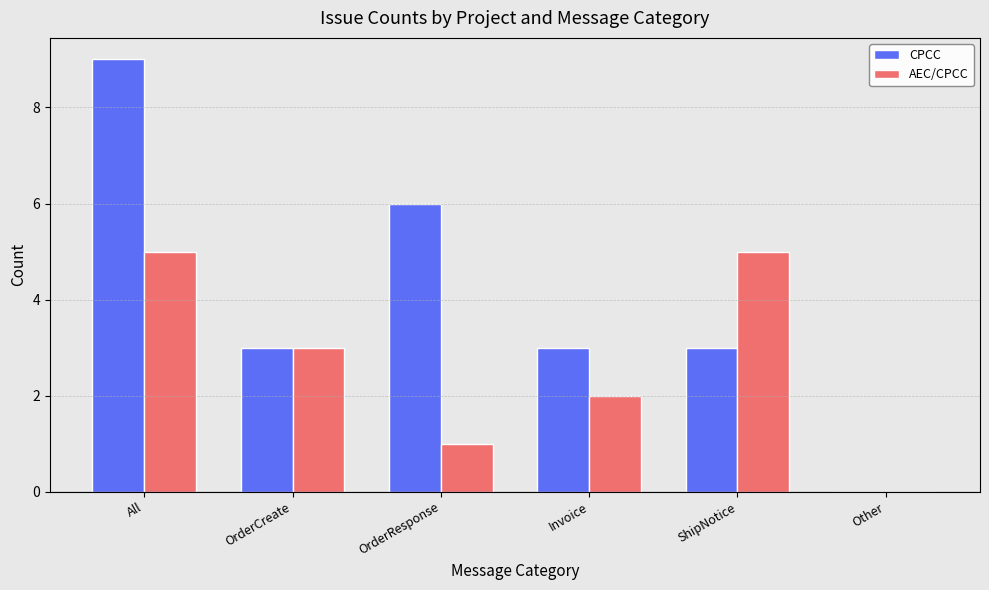

How many positive values does the AEC/CPCC series have?

5